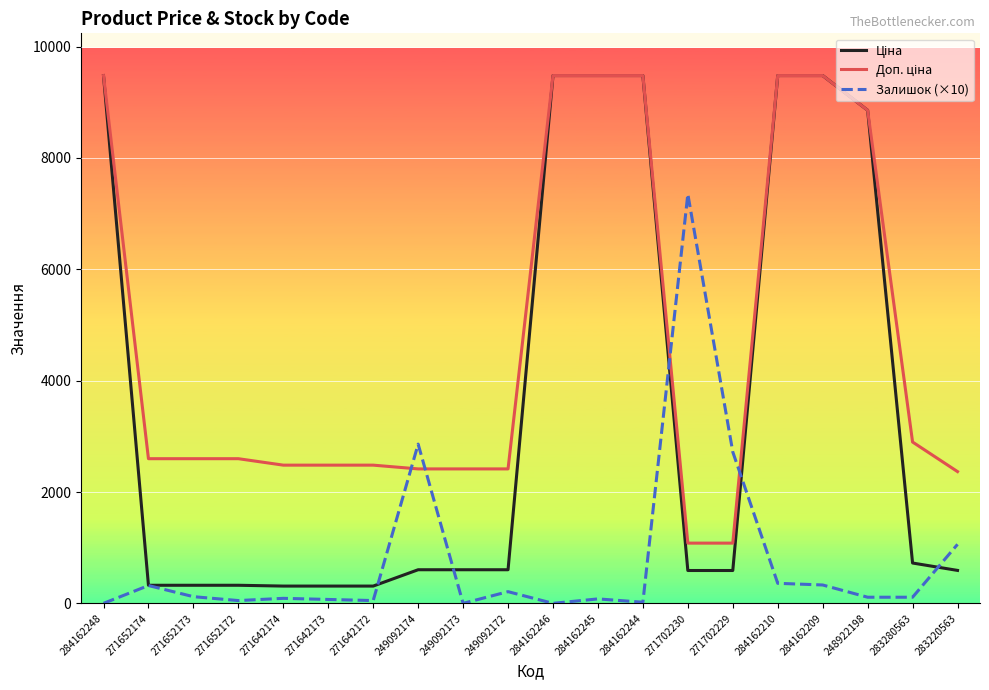

What is the difference between the highest and lowest values at 271702230?

6760.1